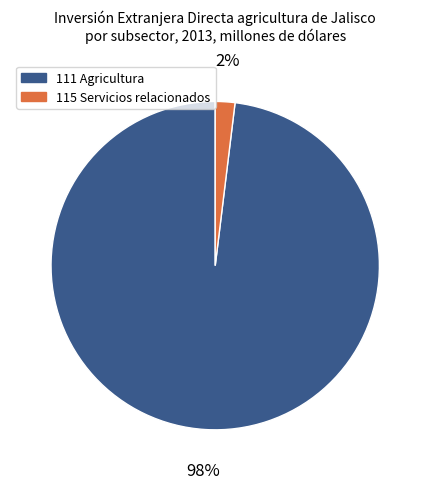

To the nearest percent, what is the combined percentage of 111 Agricultura and 115 Servicios relacionados?

100%